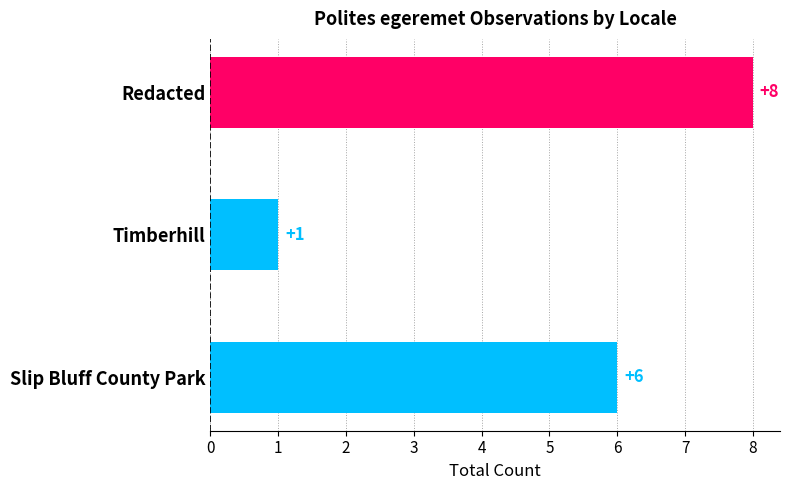

Which category has the highest value across all series?

Redacted